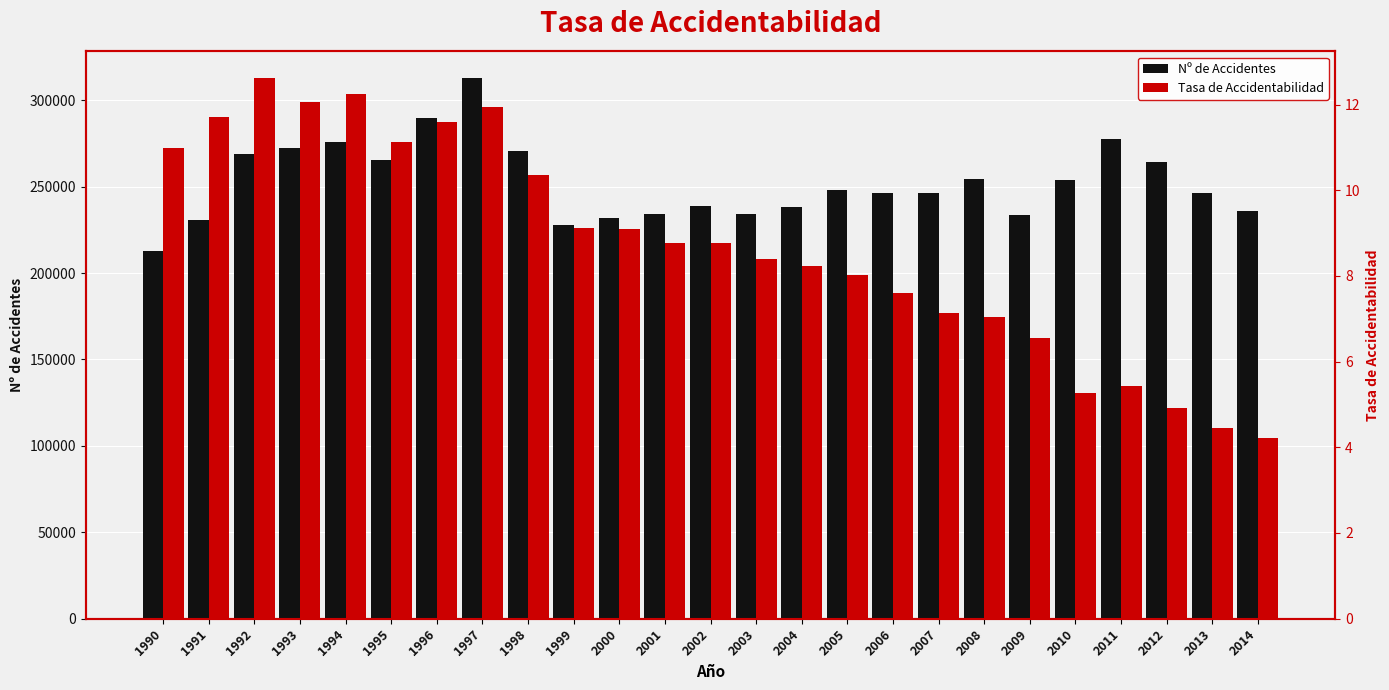

What are all the series names shown in the legend?

Nº de Accidentes, Tasa de Accidentabilidad